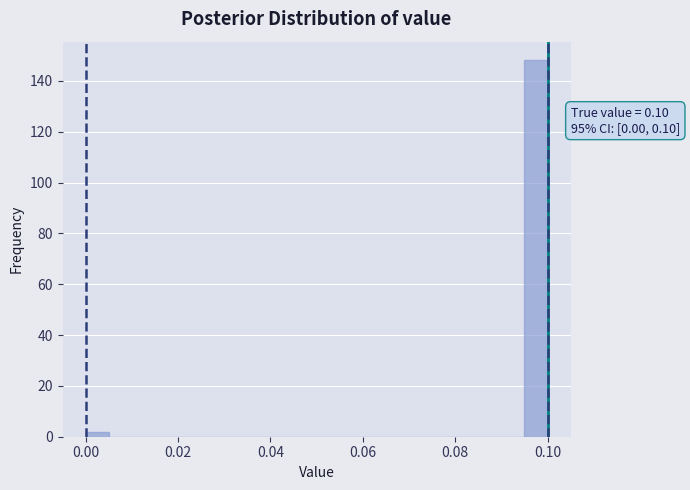

Around what value on the x-axis is the tallest bar? Give the approximate position of its centre, as read against the axis.

0.098